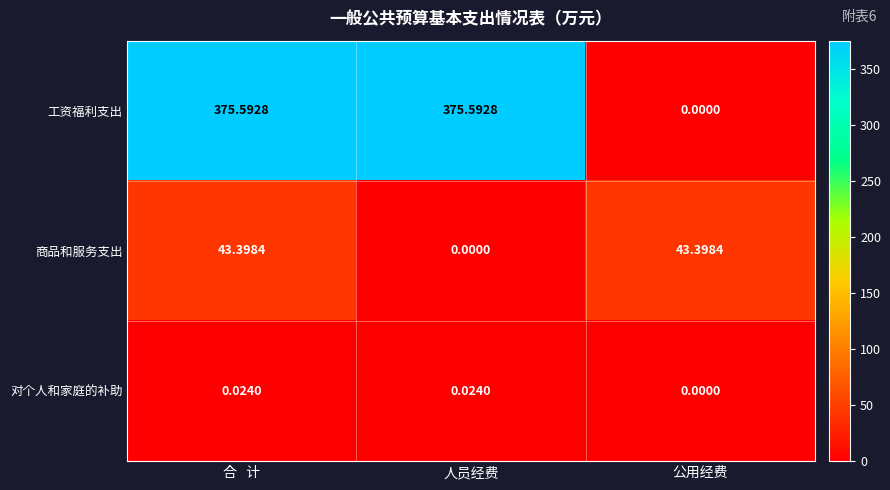

List the series in order of their peak value, lowest first.

对个人和家庭的补助, 商品和服务支出, 工资福利支出